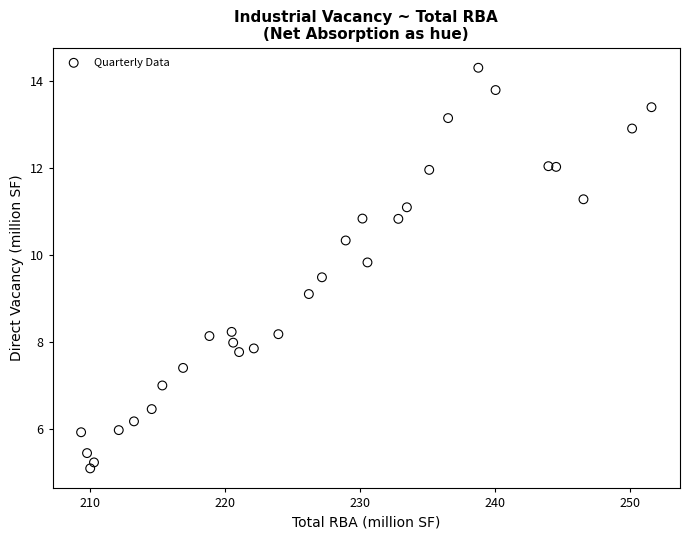

What Y value in the scatter plot is closest to 9?

9.1